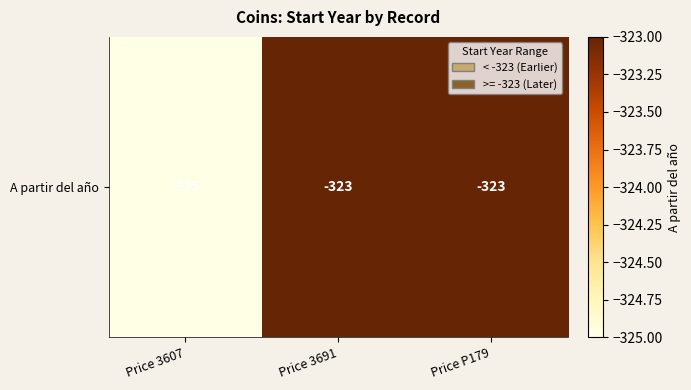

List the labels in order of value, smallest first.

Price 3607, Price 3691, Price P179